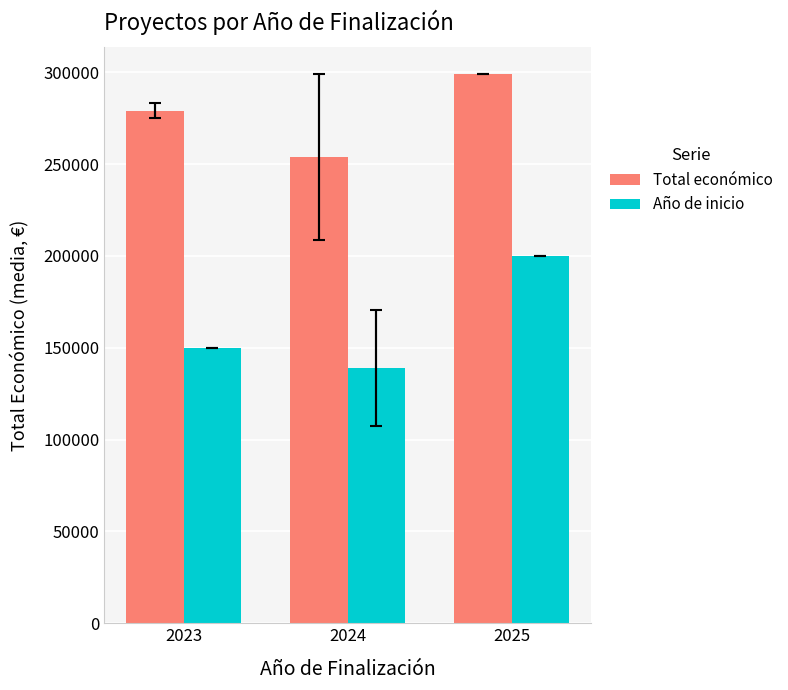

The Año de inicio series shows 67136.8 at 2023. True or false?

False